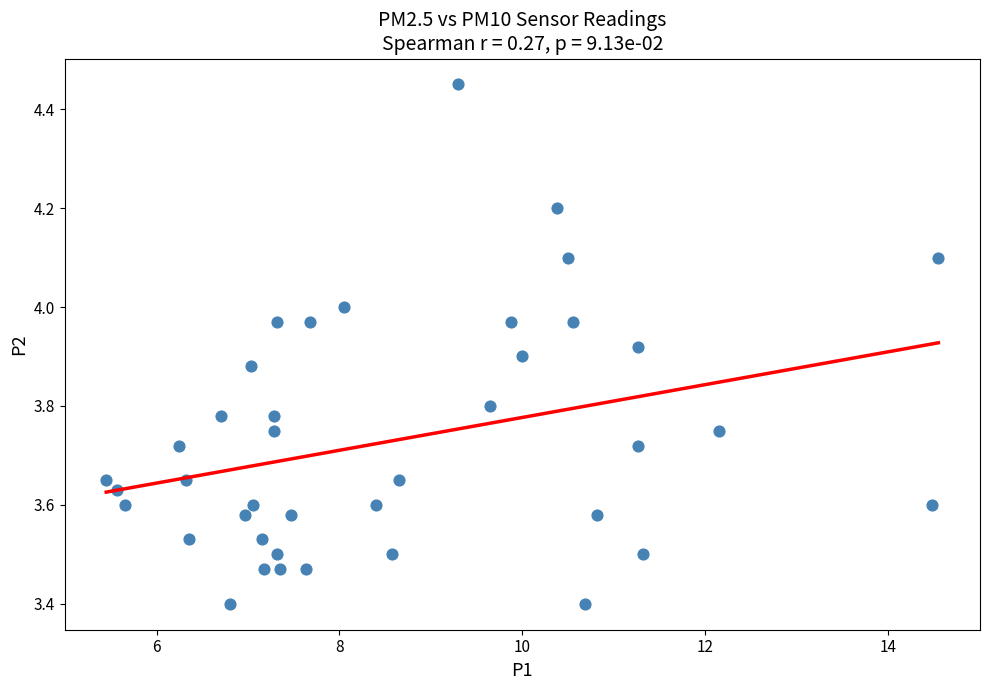

What is the range of X values (max minus min)?

9.1